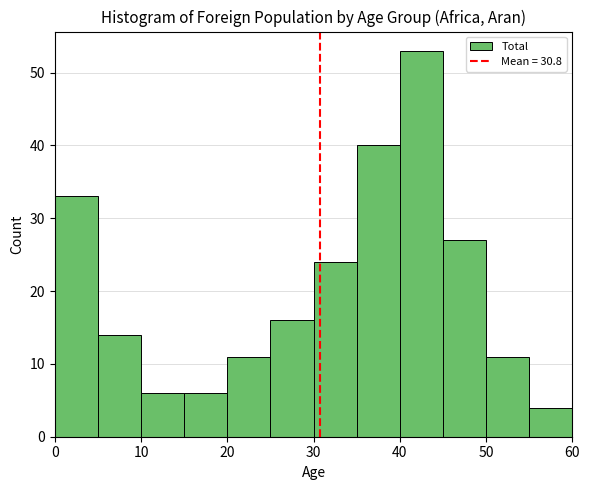

What is the height of the bar covering 0 to 5 on the x-axis? The values are not printed on the chart, so give them approximately, as read against the axis.

33